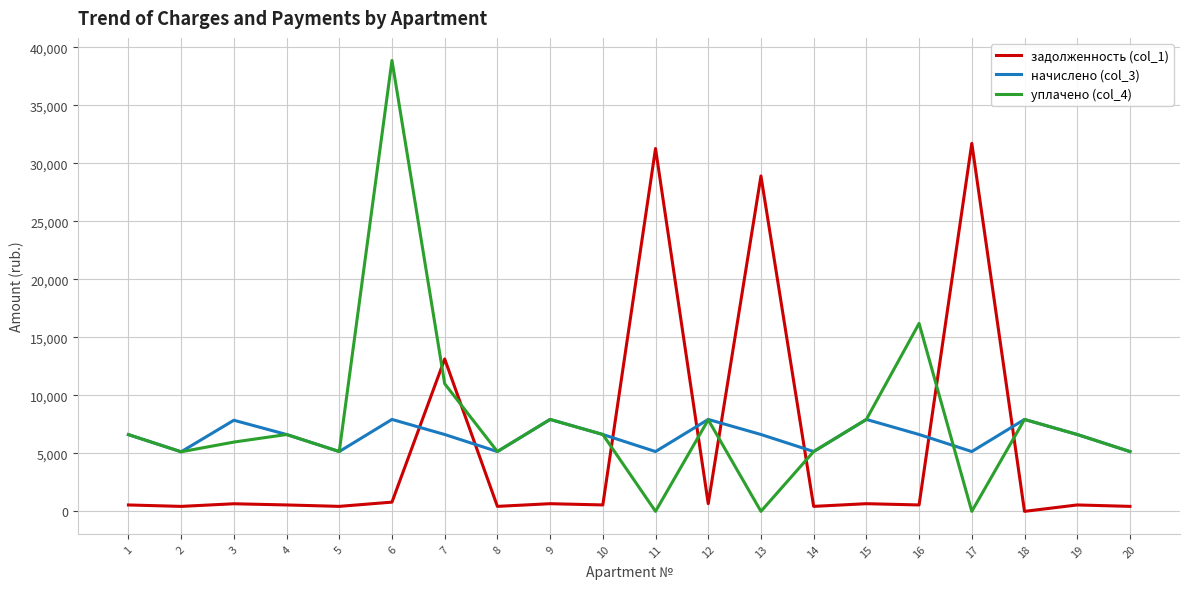

The уплачено (col_4) series shows 0.0 at 13. True or false?

True